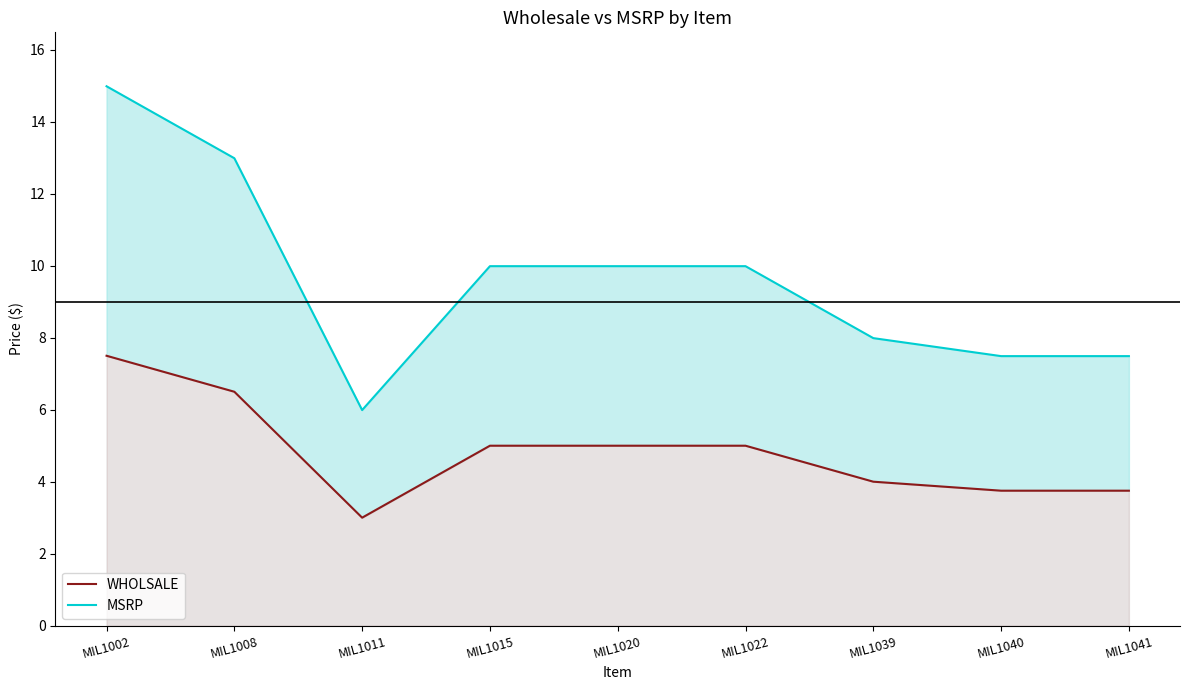

True or false: WHOLSALE has more than 1 interior local peaks.

False